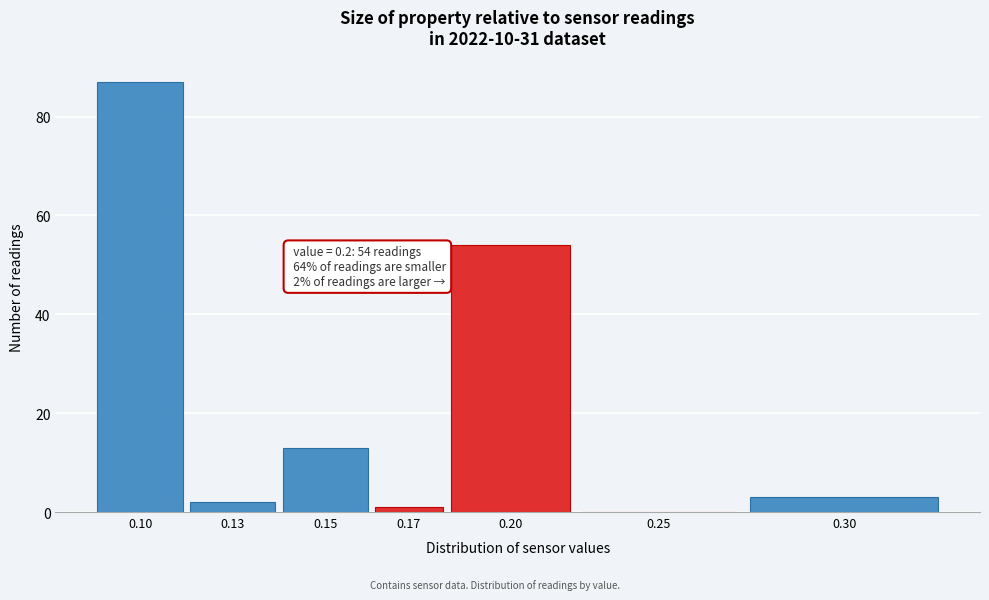

Reading left to right, extract all data points from this chart.

0.10=87	0.13=2	0.15=13	0.17=1	0.20=54	0.25=0	0.30=3